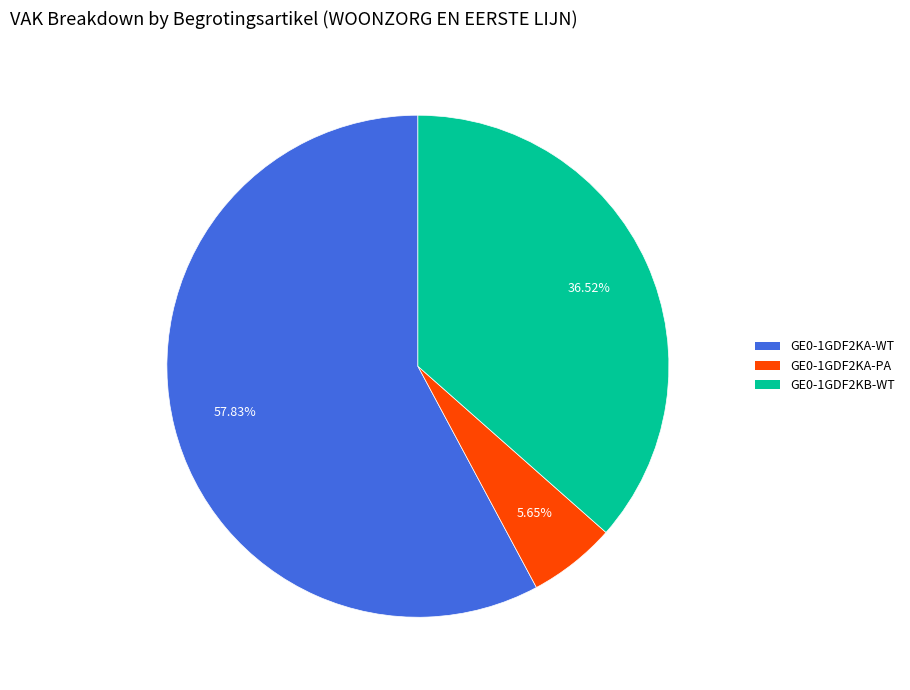

What is the total percentage of GE0-1GDF2KB-WT and GE0-1GDF2KA-PA?

42.2%